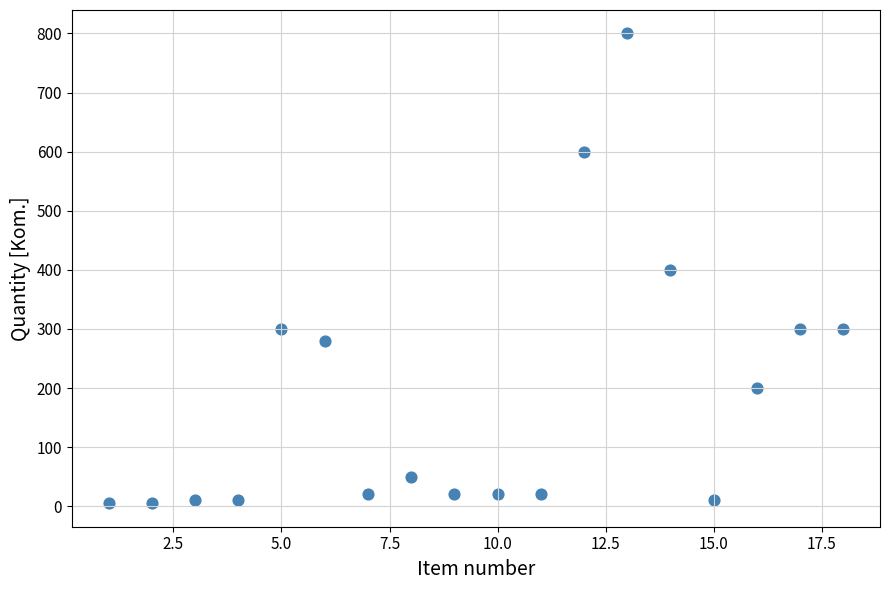

What is the range of Y values (max minus min)?

795